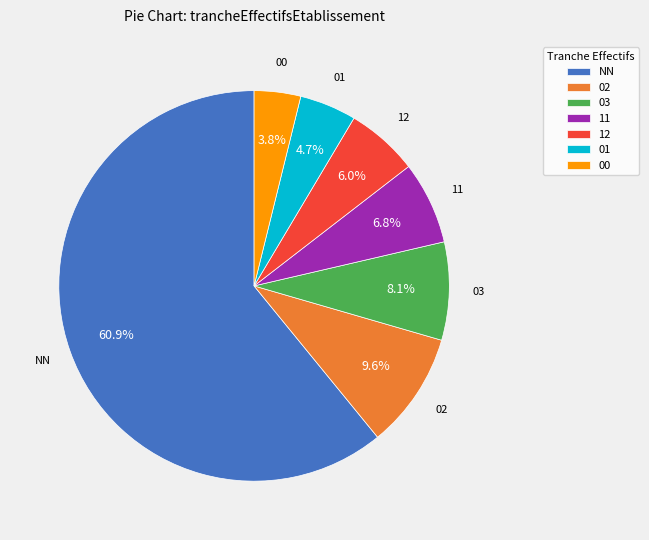

Is it true that 03 is 1% of the pie?

False